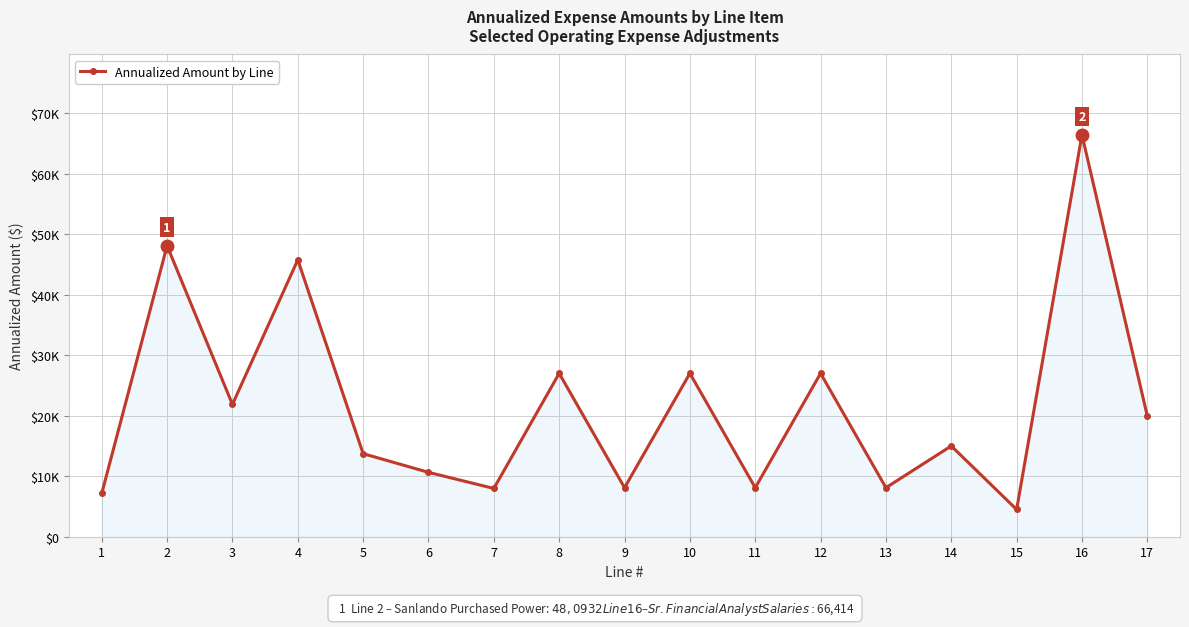

What is the change in value from 2 to 9?

-39993